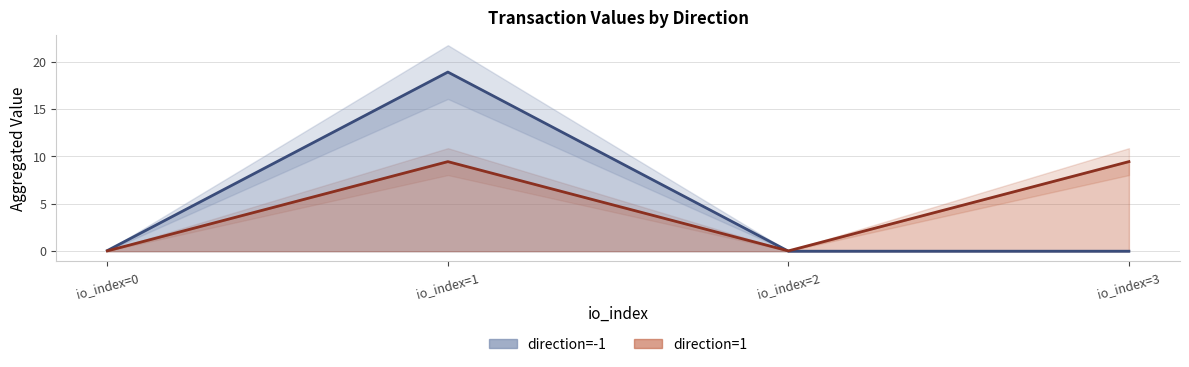

What is the maximum value for direction=-1?

18.9